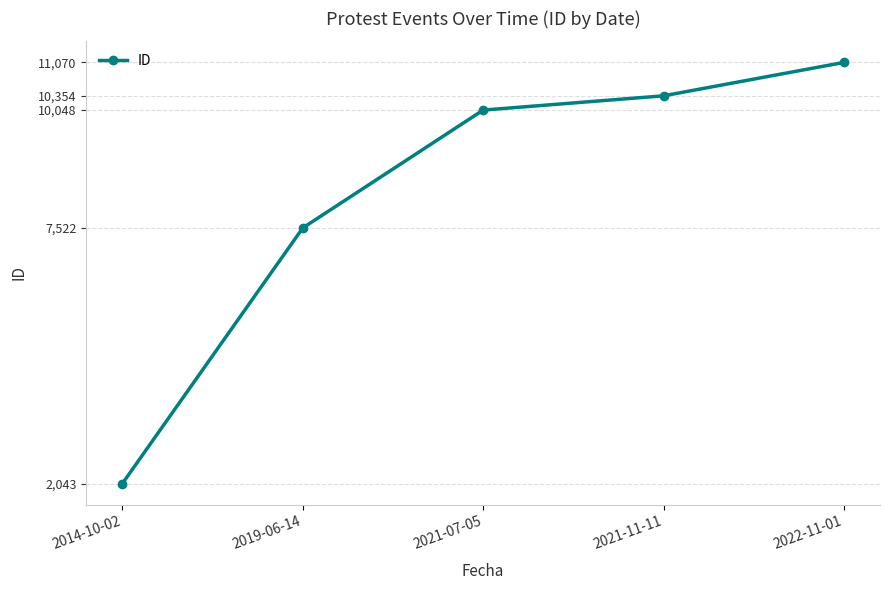

What is the change in value from 2014-10-02 to 2022-11-01?

+9027